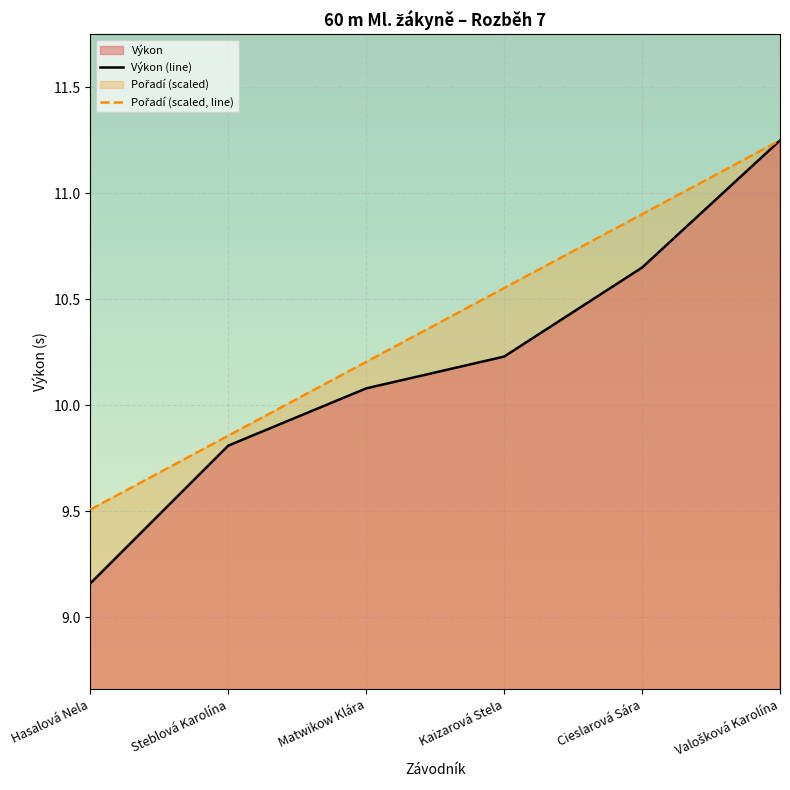

How many values in the Pořadí (scaled, line) series exceed 10?

4